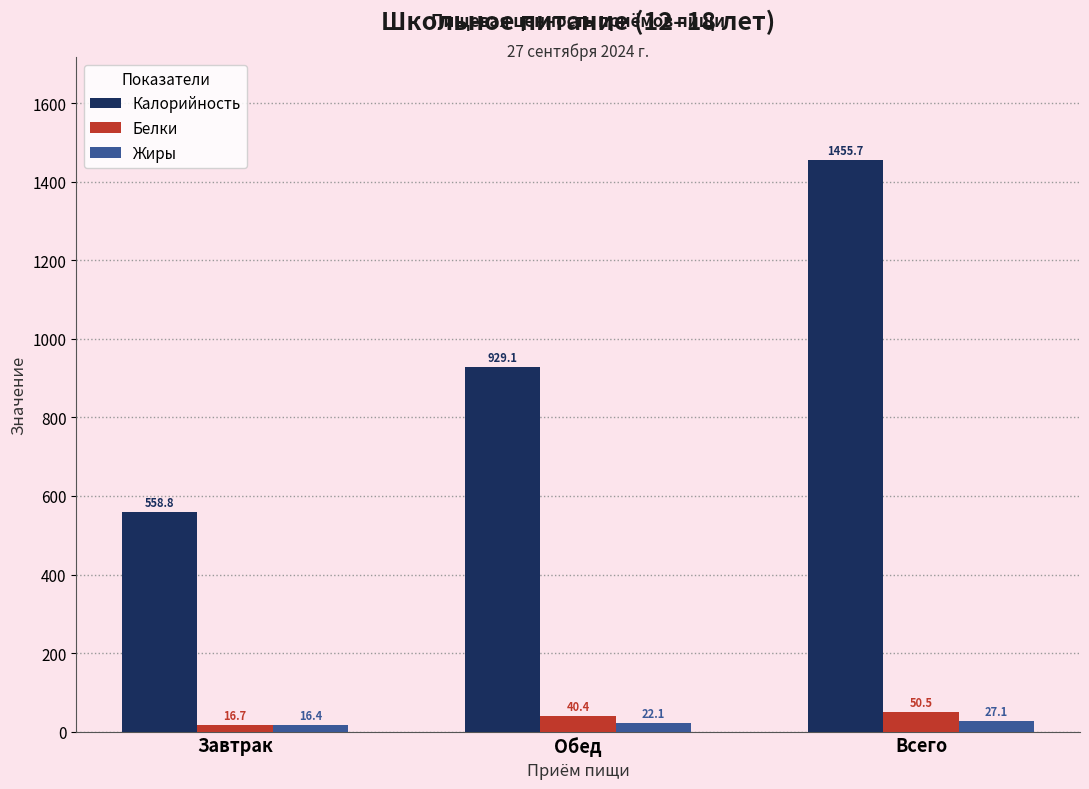

What are all the series names shown in the legend?

Калорийность, Белки, Жиры